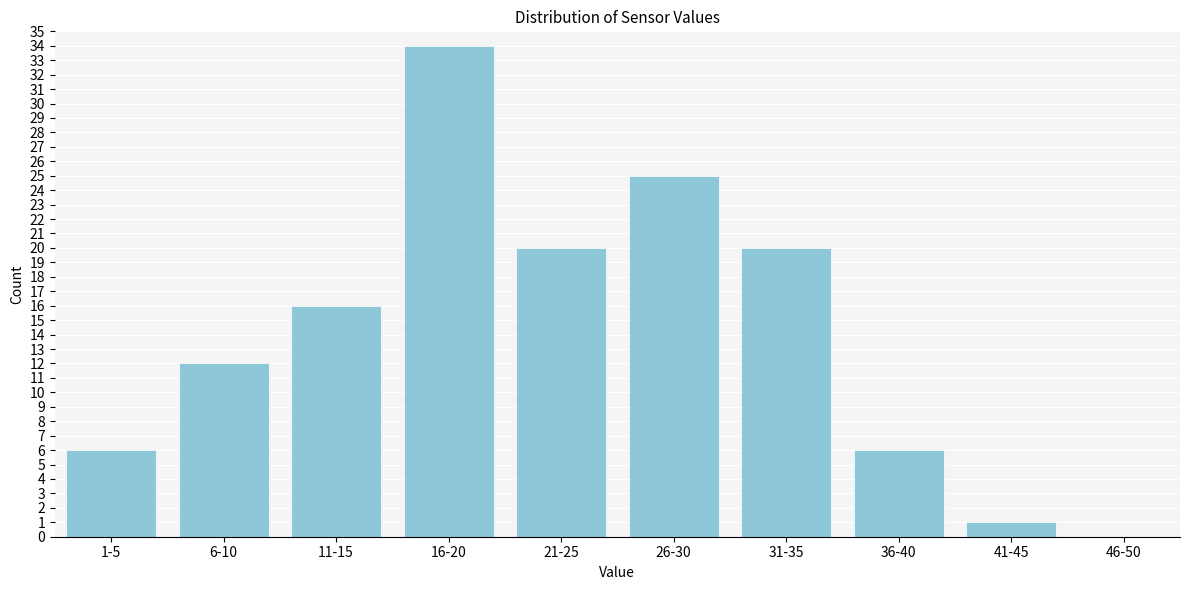

Reading left to right, what are all the values shown in this chart?

1-5=6	6-10=12	11-15=16	16-20=34	21-25=20	26-30=25	31-35=20	36-40=6	41-45=1	46-50=0